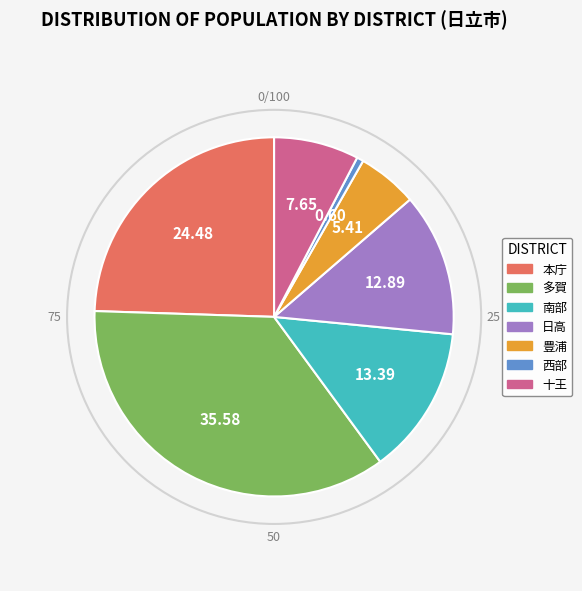

Approximately how many times larger is the value at 本庁 compared to 多賀?

0.7